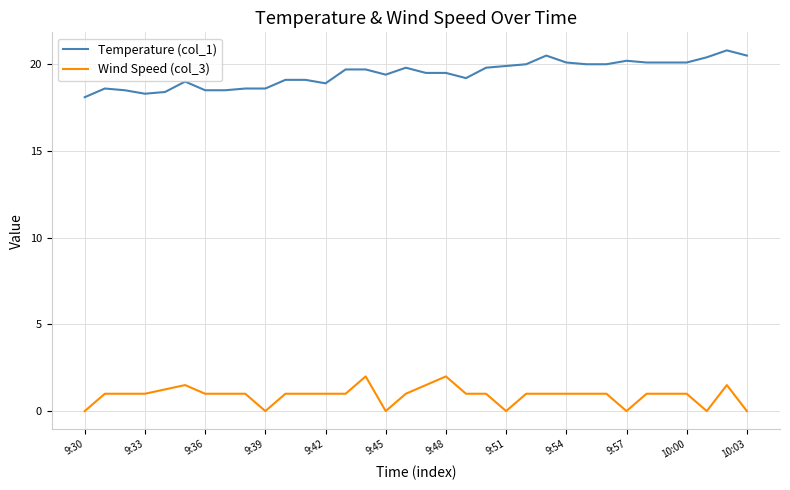

The value at 9:57 is 20.2. True or false?

True